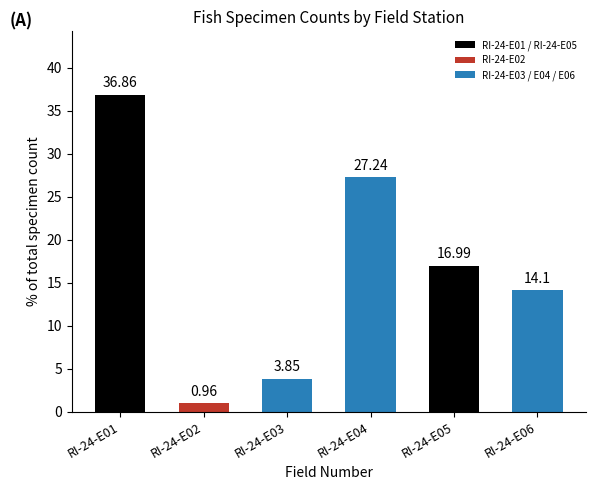

What is the value of the 6th bar from the left?

14.1